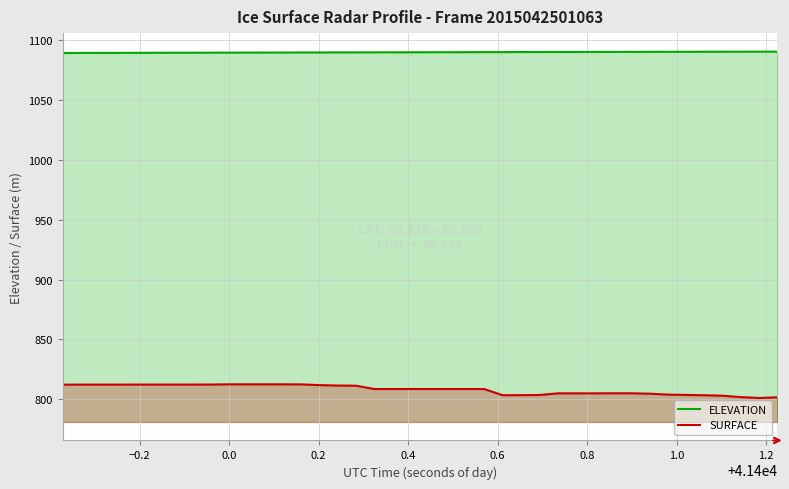

Reading left to right, list all the values displayed in this chart.

ELEVATION: 1089.3	1089.3	1089.3	1089.4	1089.4	1089.4	1089.5	1089.5	1089.5	1089.6	1089.6	1089.6	1089.7	1089.7	1089.7	1089.8	1089.8	1089.8	1089.9	1089.9	1089.9	1089.9	1090.0	1090.0	1090.0	1090.1	1090.1	1090.1	1090.1	1090.2	1090.2	1090.2	1090.2	1090.3	1090.3	1090.3	1090.3	1090.4	1090.4	1090.4
SURFACE: 812.3	812.3	812.3	812.3	812.3	812.3	812.3	812.3	812.3	812.5	812.5	812.5	812.5	812.5	811.9	811.5	811.4	808.6	808.6	808.6	808.6	808.6	808.6	808.6	803.4	803.5	803.6	805.0	805.0	805.0	805.0	805.0	804.7	803.9	803.7	803.4	803.0	801.8	801.1	801.6